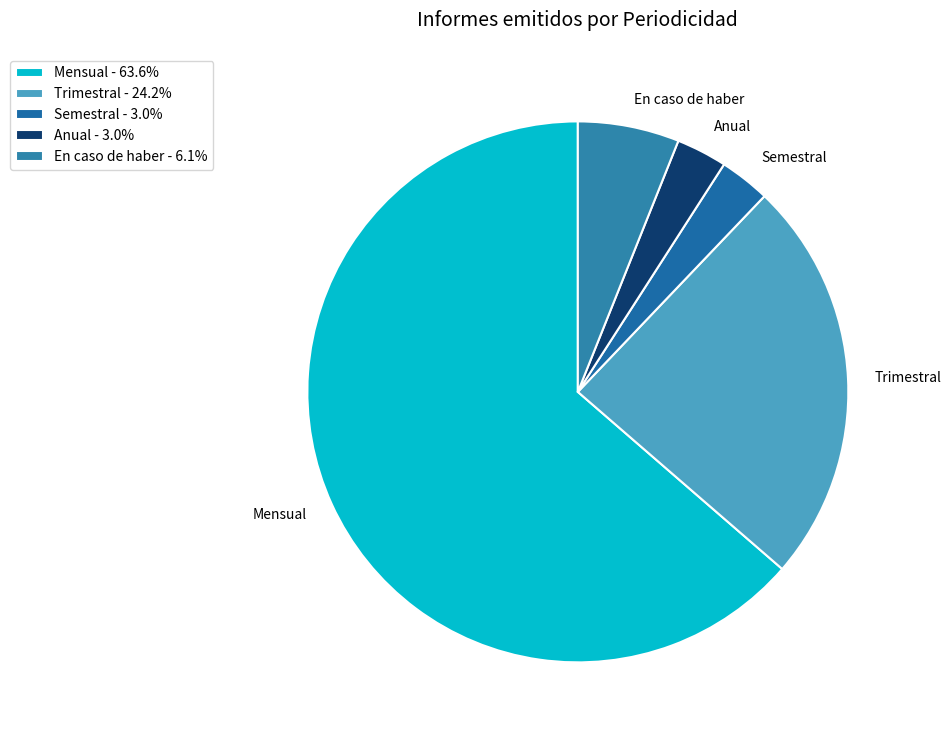

Is there a majority slice in this chart?

Yes